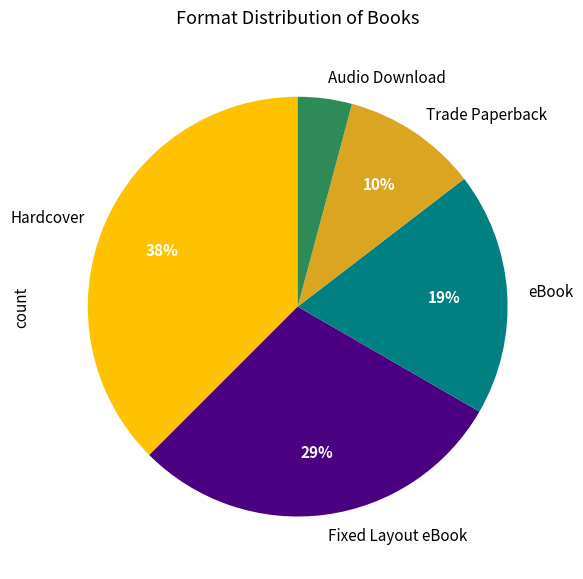

What is the largest slice in the pie chart?

Hardcover